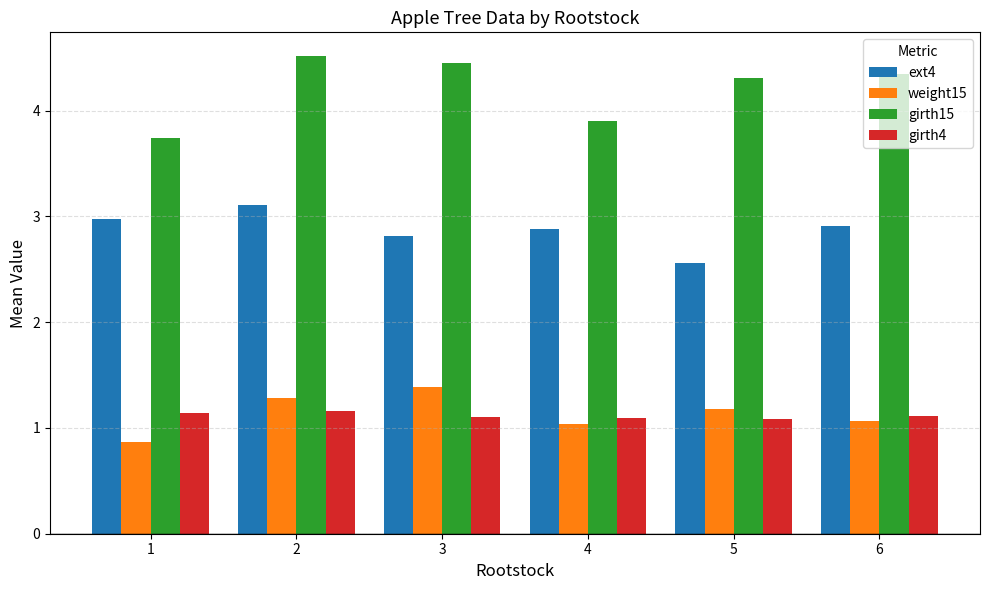

True or false: weight15 has a value of 0.3 at 5.

False